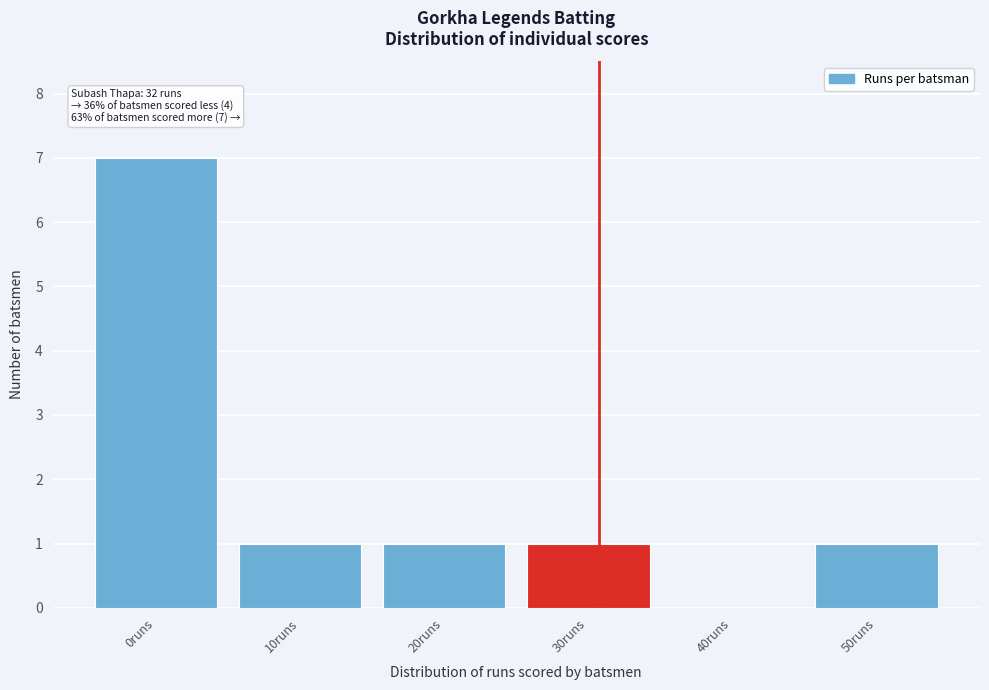

Reading left to right, transcribe all the data shown in this chart.

0runs=7	10runs=1	20runs=1	30runs=1	40runs=0	50runs=1